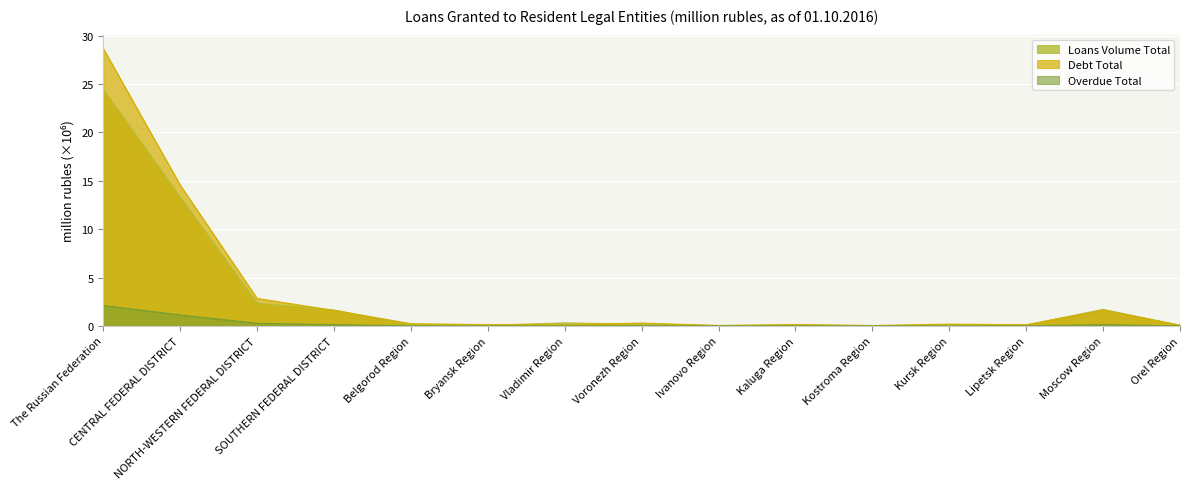

Where do Debt Total and Loans Volume Total first cross each other?

NORTH-WESTERN FEDERAL DISTRICT and SOUTHERN FEDERAL DISTRICT